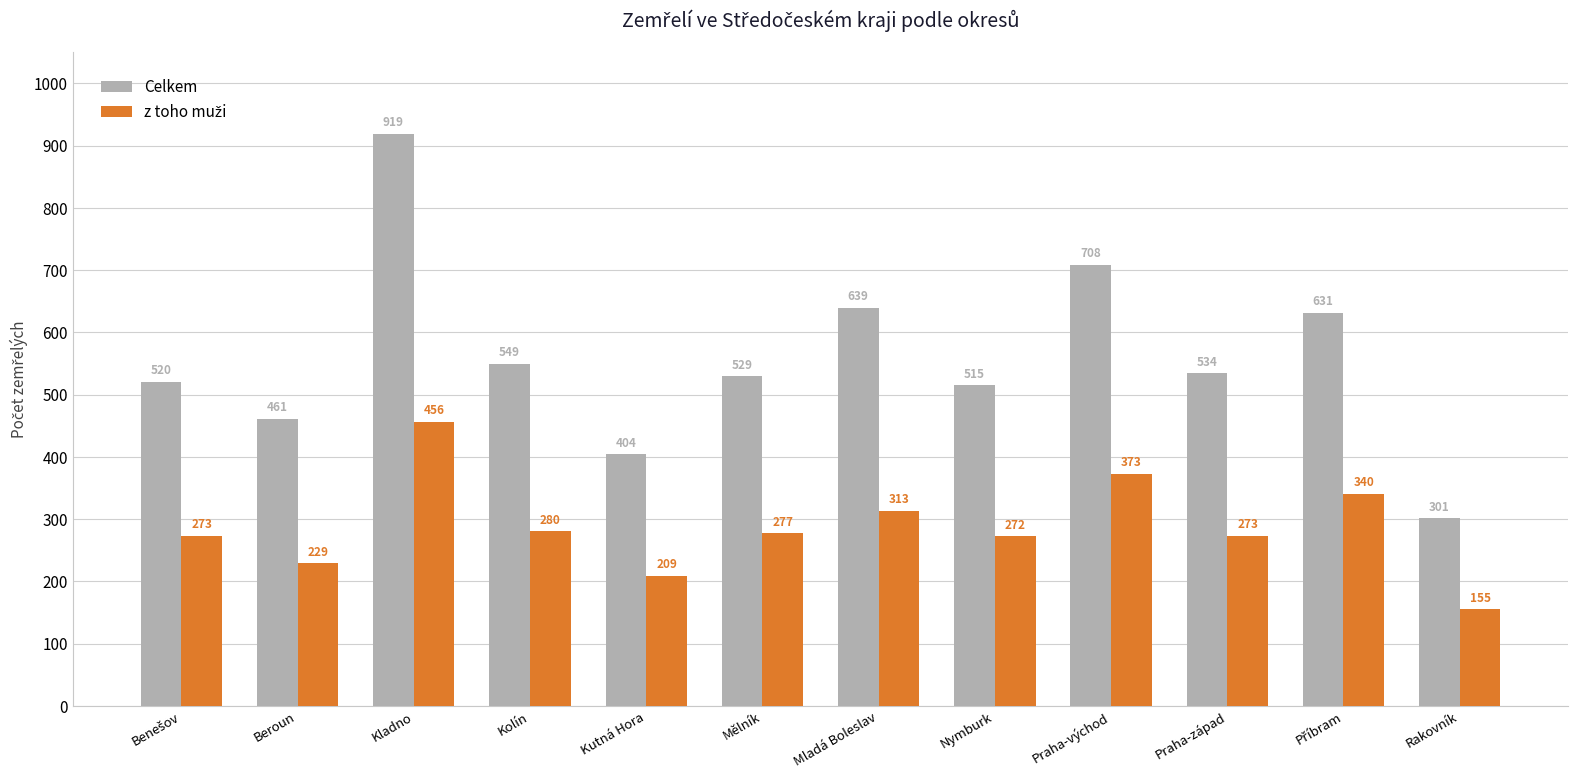

Which category has the lowest value in the Celkem series?

Rakovník